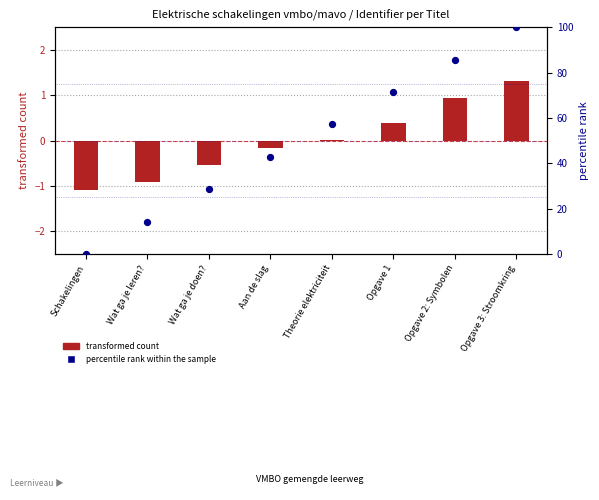

Which series has the widest spread of Y values?

percentile rank within the sample